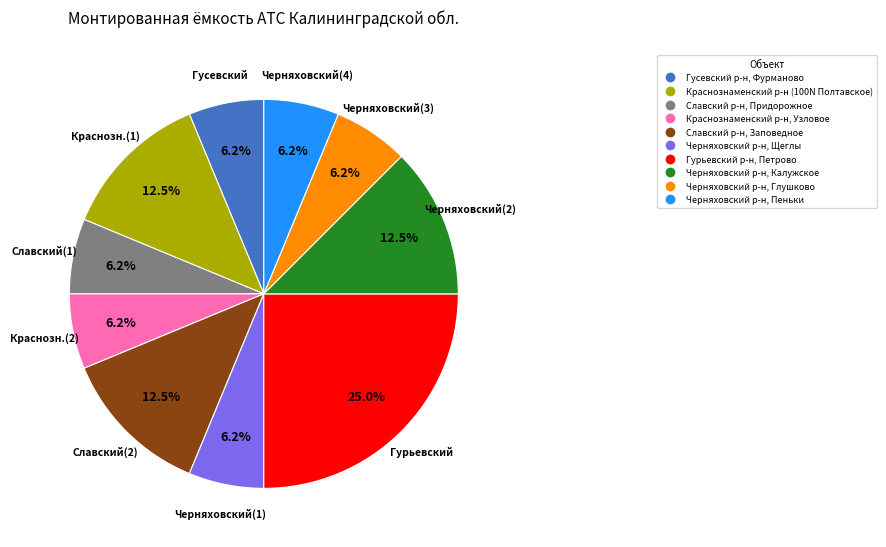

True or false: Гусевский р-н, Фурманово accounts for 6% of the total.

True